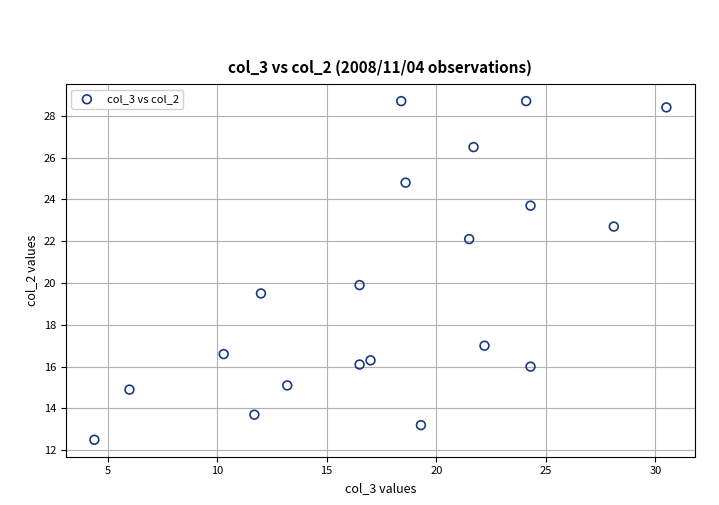

What is the range of X values (max minus min)?

26.1